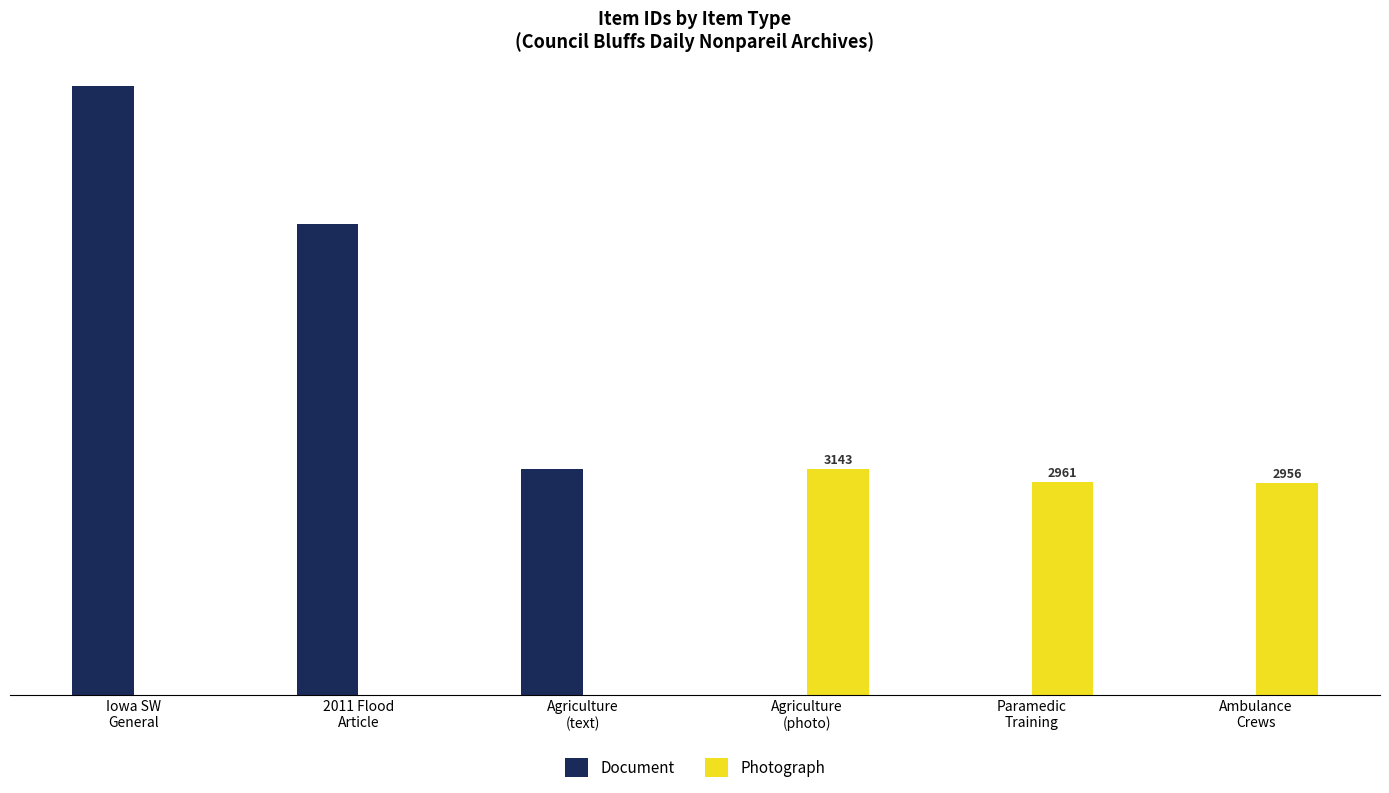

Does the chart contain stacked bars?

No